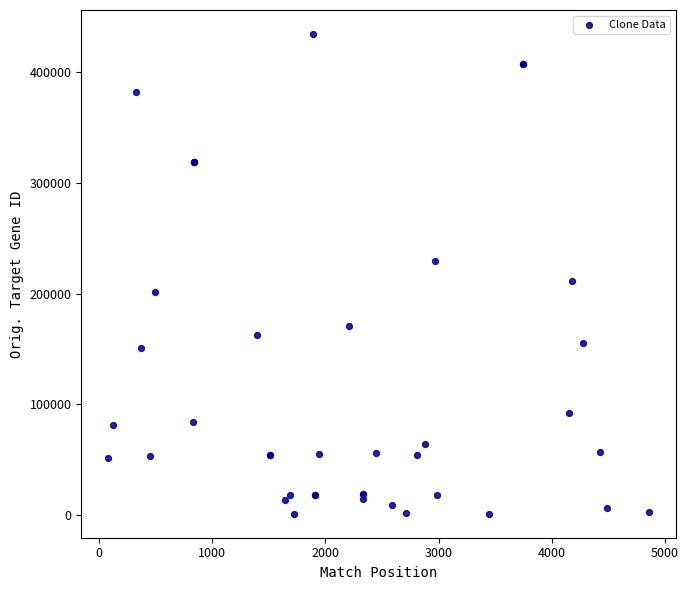

What Y value in the scatter plot is closest to 217976?

211323